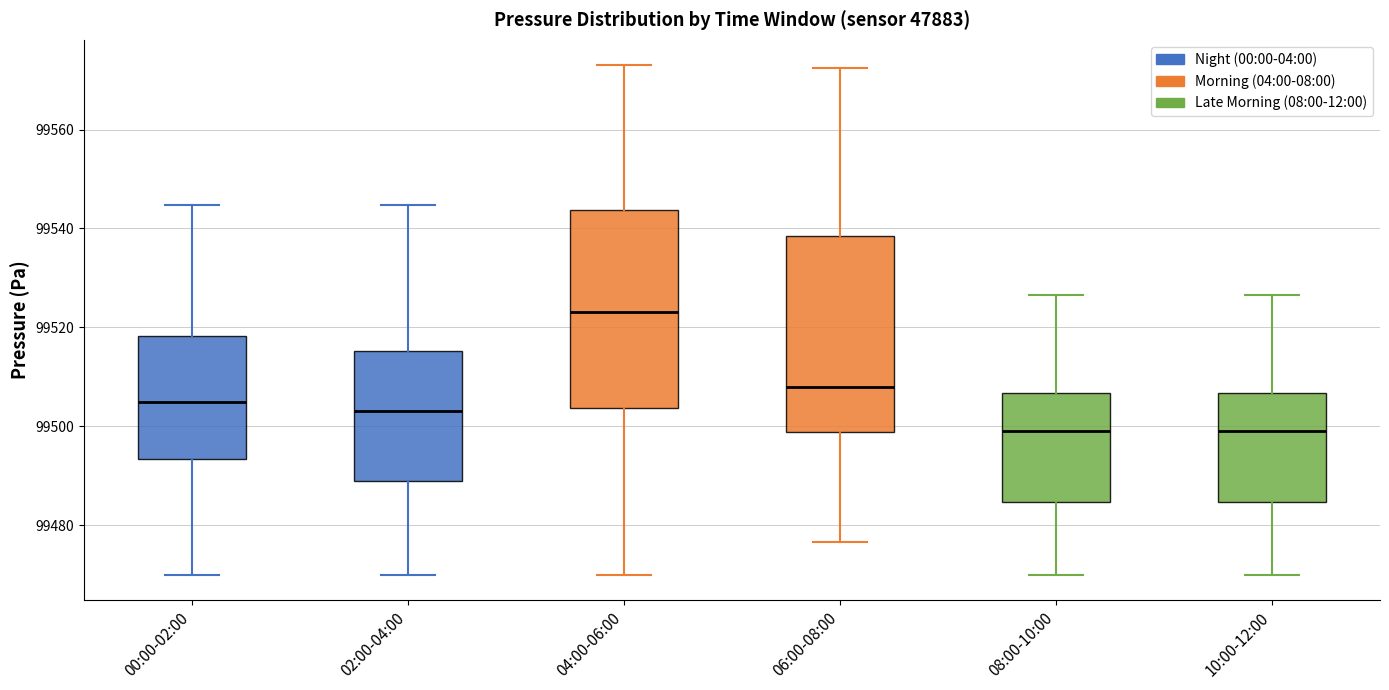

Reading left to right, read every box against the y-axis: the position of its median line, the range the box covers, and the ends of its whiskers. The values are not printed on the chart, so give them approximately, as read against the axis.

00:00-02:00: median 99504, box 99494 to 99518, whiskers 99470 to 99544
02:00-04:00: median 99504, box 99488 to 99516, whiskers 99470 to 99544
04:00-06:00: median 99524, box 99504 to 99544, whiskers 99470 to 99574
06:00-08:00: median 99508, box 99498 to 99538, whiskers 99476 to 99572
08:00-10:00: median 99500, box 99484 to 99506, whiskers 99470 to 99526
10:00-12:00: median 99500, box 99484 to 99506, whiskers 99470 to 99526